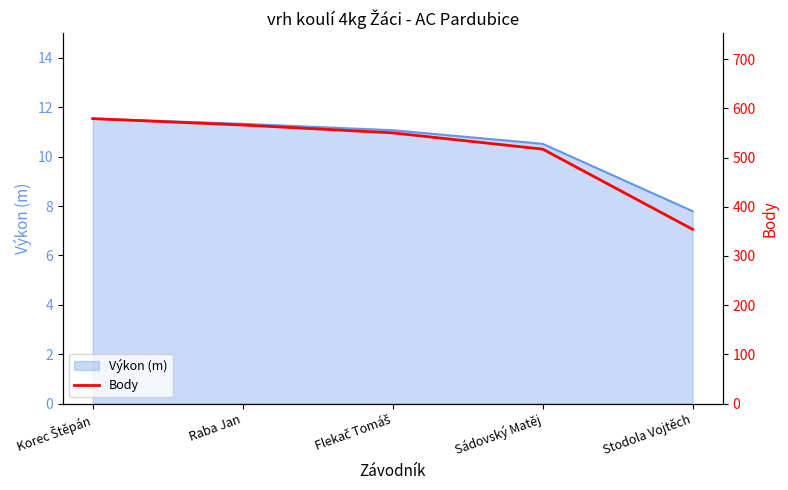

Between Flekač Tomáš and Sádovský Matěj, which is larger?

Flekač Tomáš